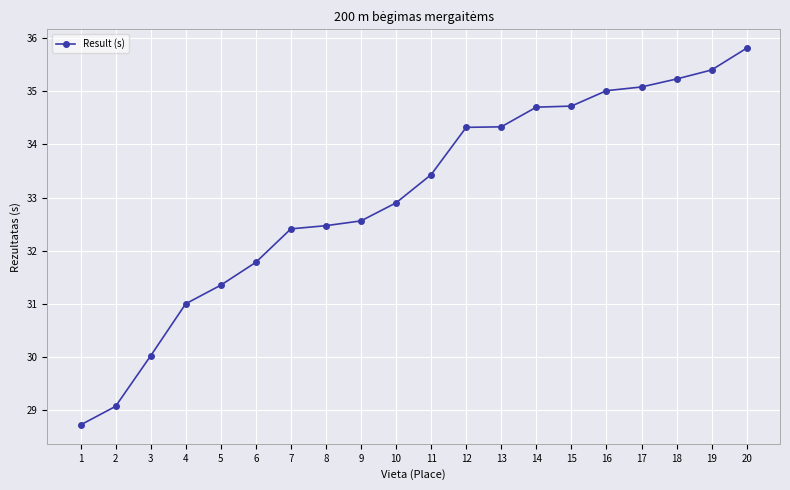

True or false: the data shows 32.5 at 8.

True